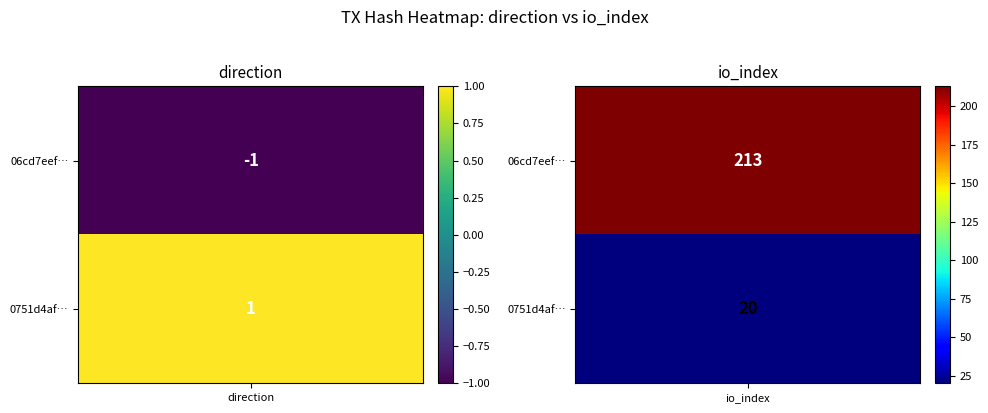

Count the number of categories in the chart.

2